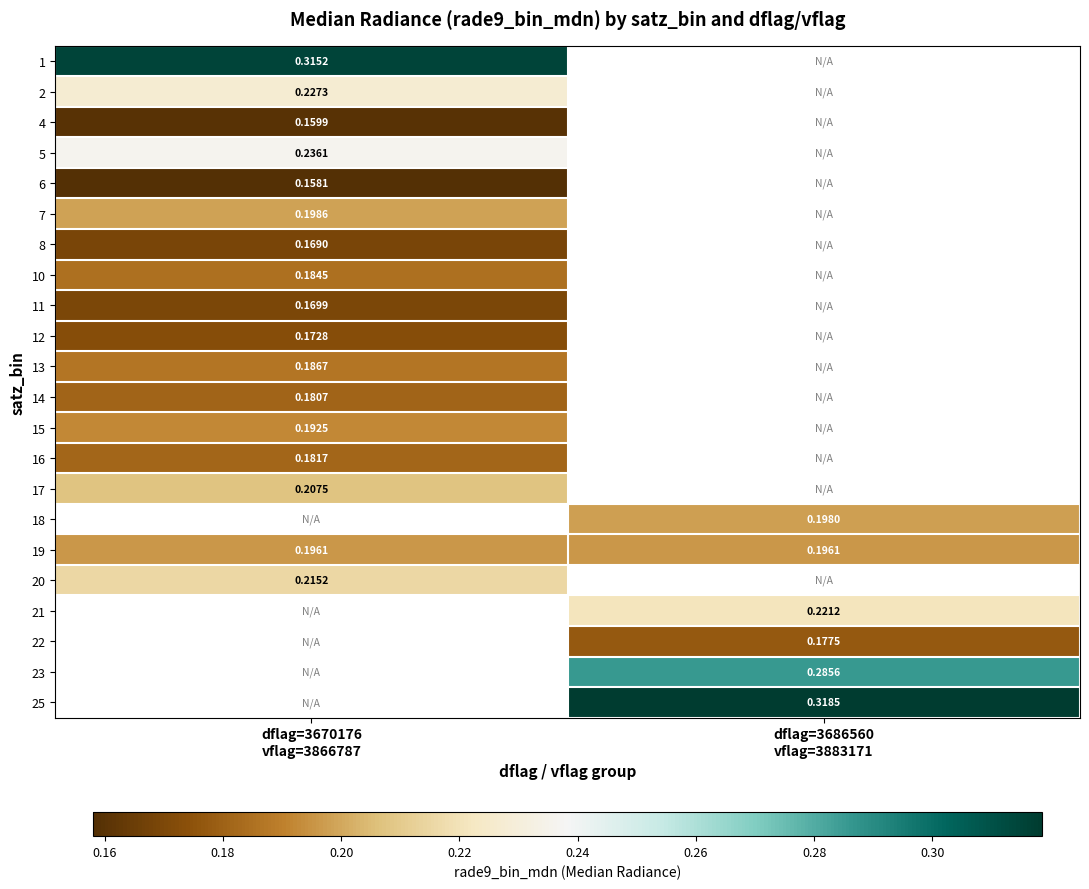

Which has a higher value, dflag=3670176
vflag=3866787 or dflag=3686560
vflag=3883171?

dflag=3686560
vflag=3883171